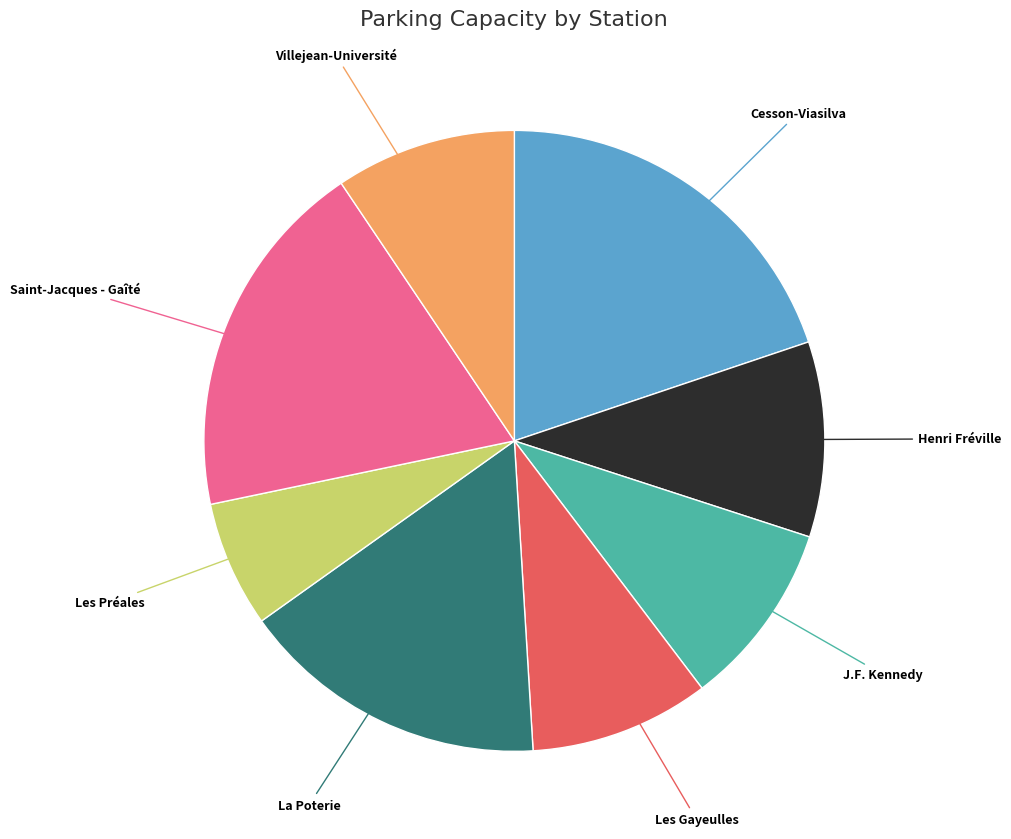

Is there a majority slice in this chart?

No